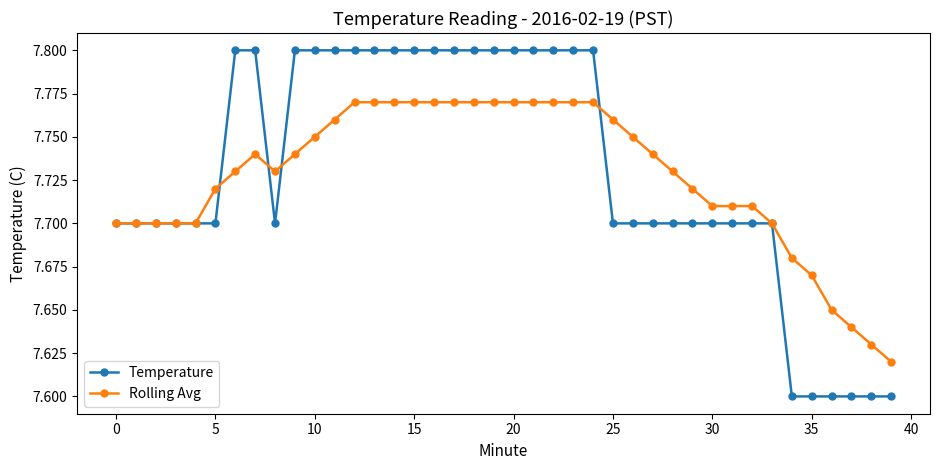

Which series has the largest range (max minus min)?

Temperature